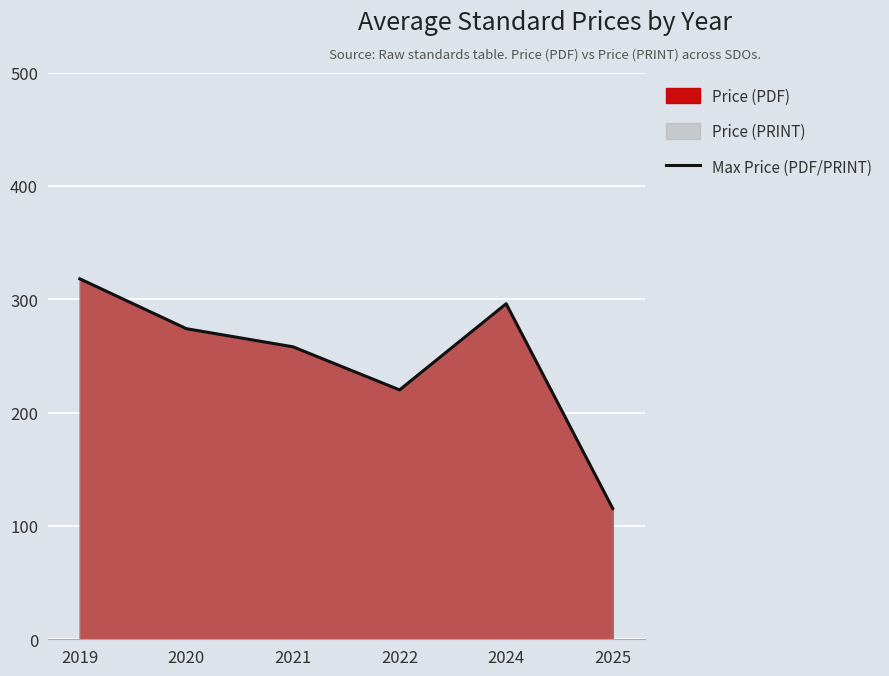

Where does the data first go above 274?

2019